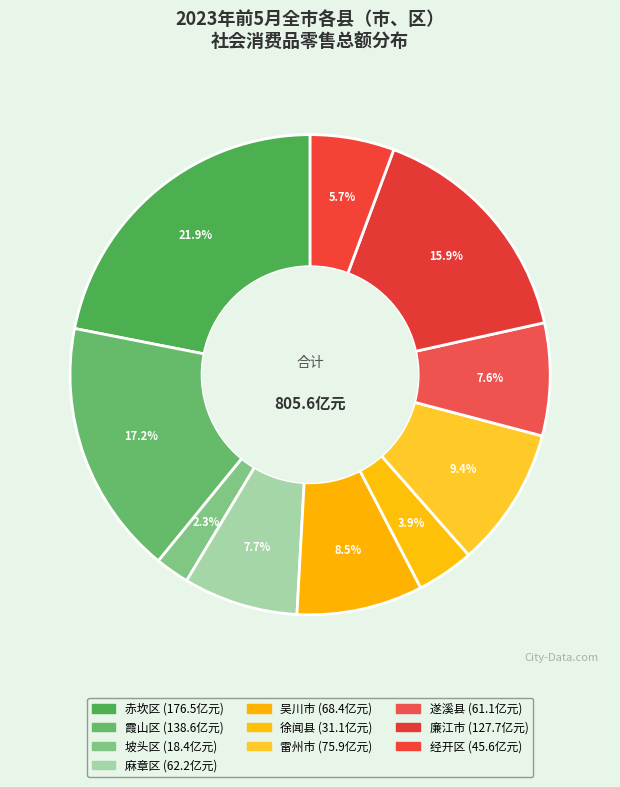

What percentage do 霞山区 and 雷州市 together represent?

26.6%